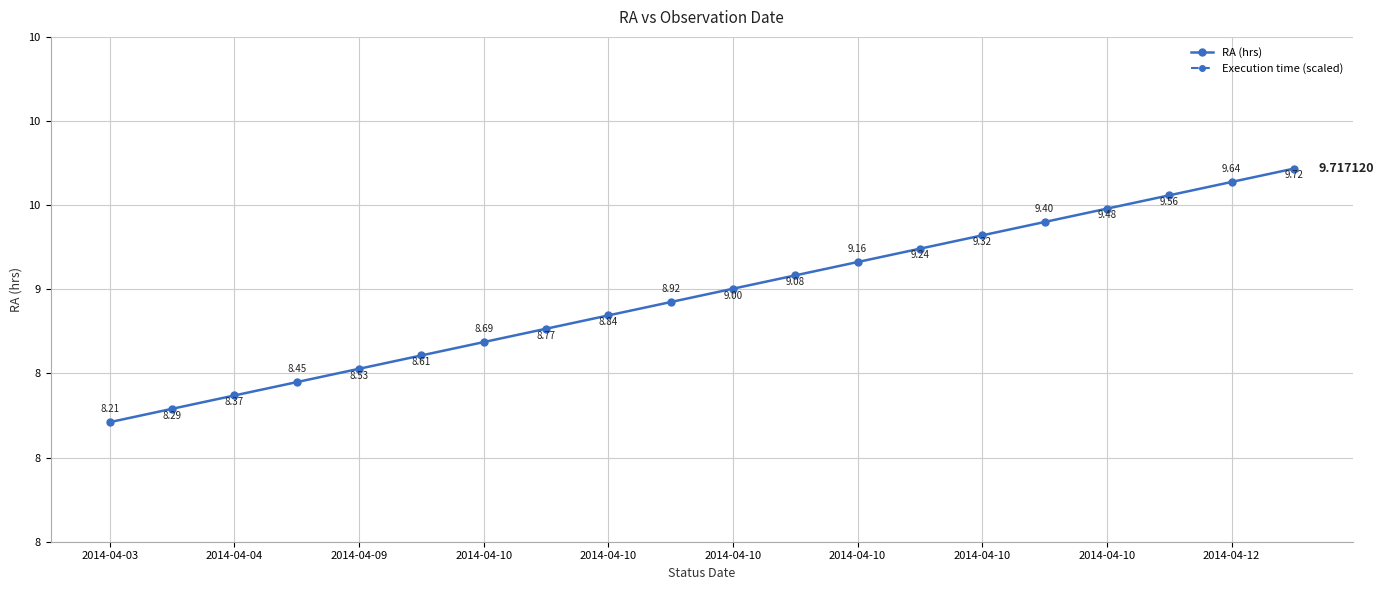

How many lines are shown in the chart?

2